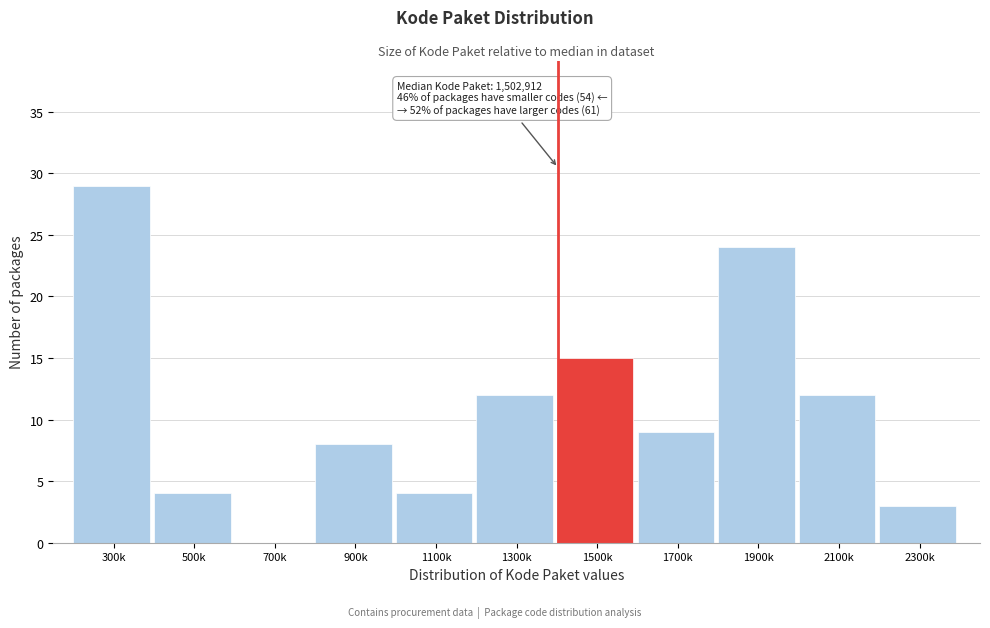

Reading right to left, transcribe all the data shown in this chart.

2300k=3	2100k=12	1900k=24	1700k=9	1500k=15	1300k=12	1100k=4	900k=8	700k=0	500k=4	300k=29